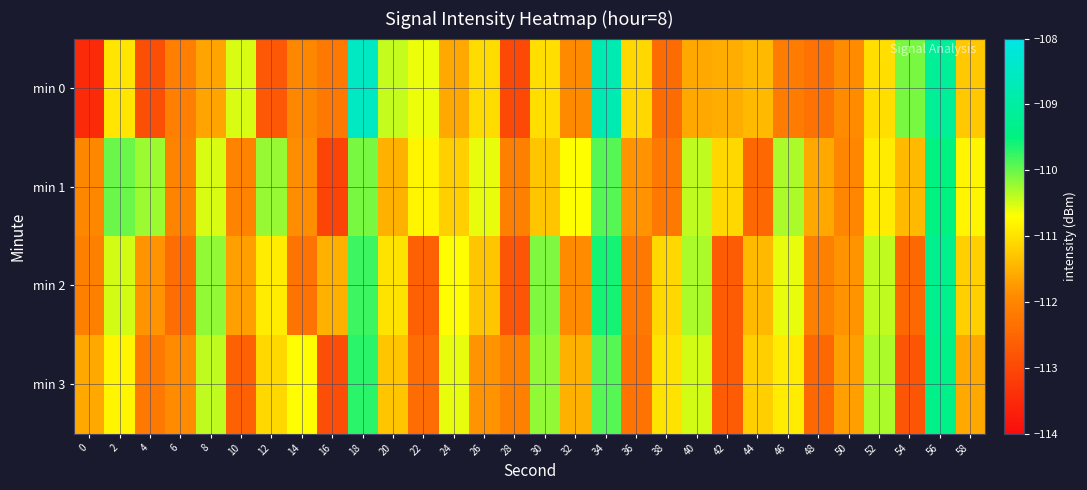

Rank the series at 50 from lowest to highest value.

min 1, min 0, min 2, min 3